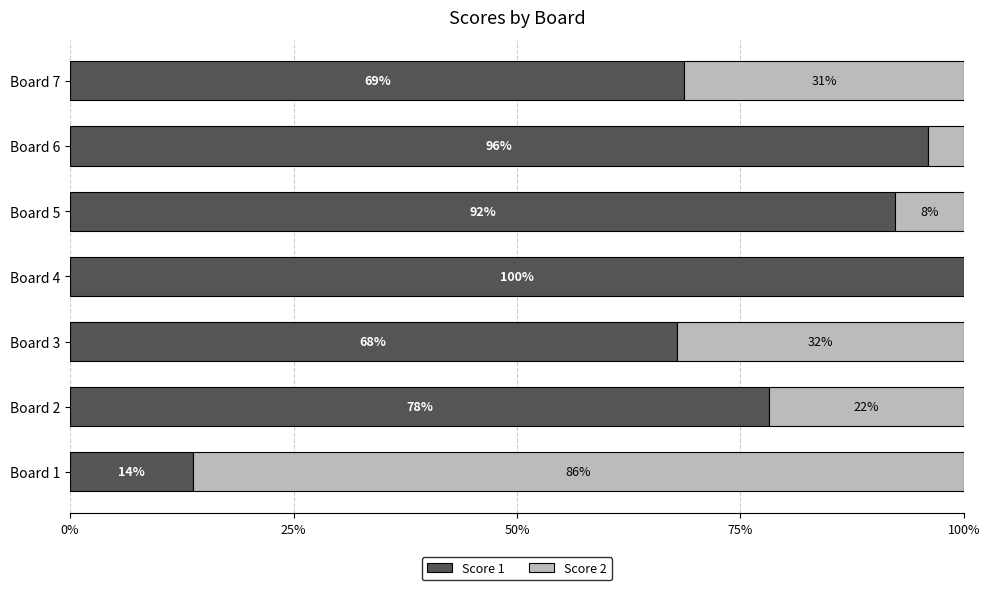

The value of Score 1 at Board 3 is 37.6. True or false?

False